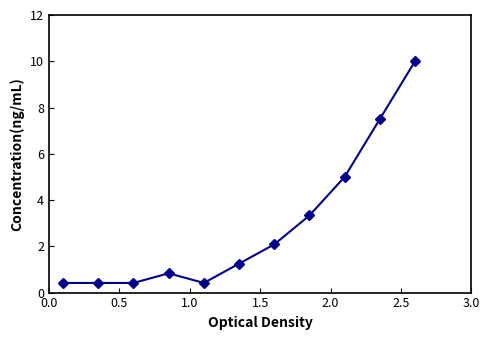

What is the minimum value shown in the chart?

0.4